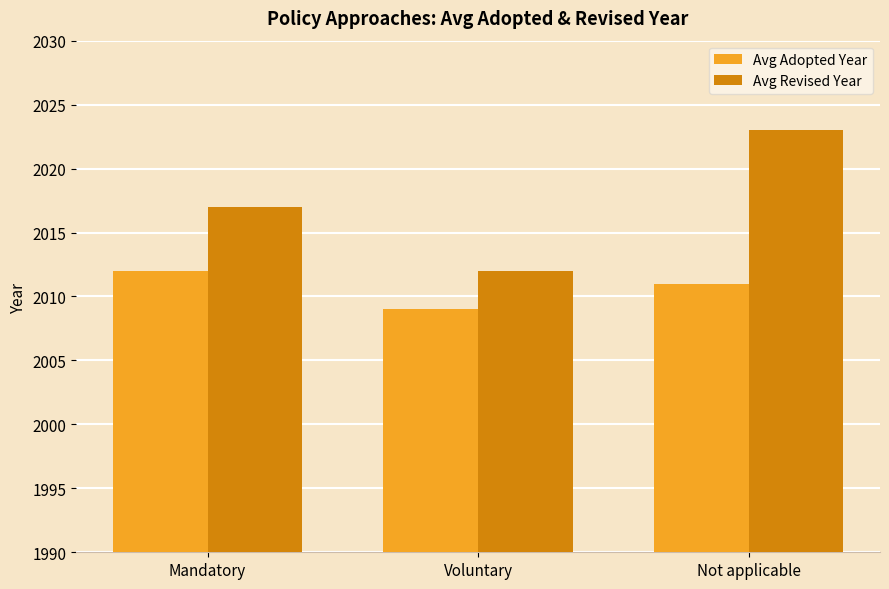

What is the label of the 1st bar from the right?

Not applicable